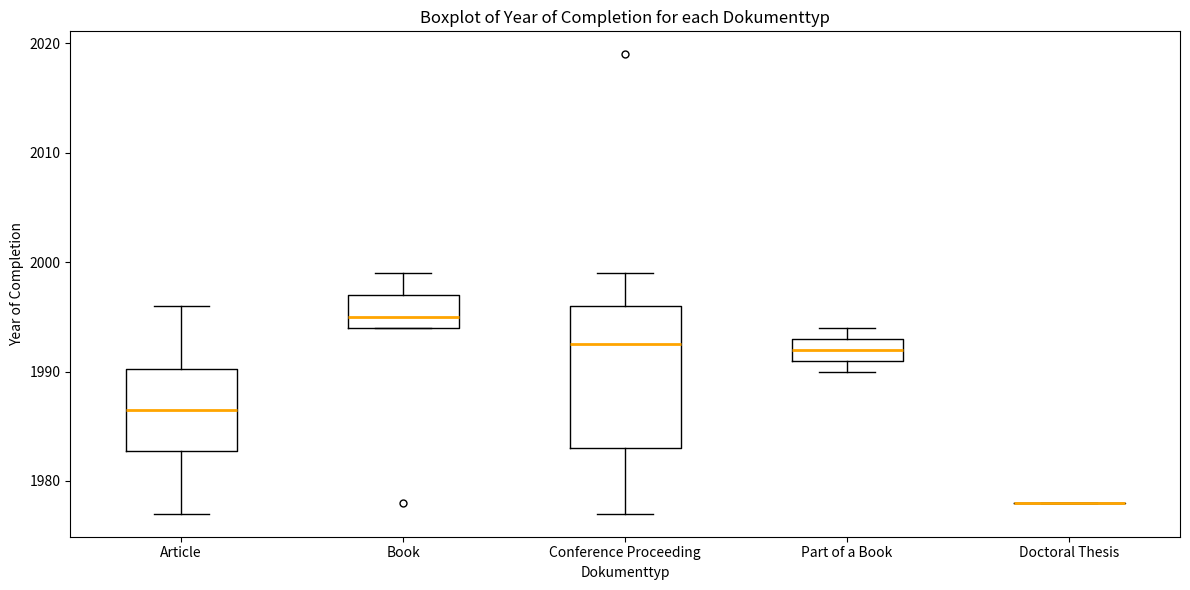

Reading left to right, read every box against the y-axis: the position of its median line, the range the box covers, and the ends of its whiskers. The values are not printed on the chart, so give them approximately, as read against the axis.

Article: median 1987, box 1983 to 1990, whiskers 1977 to 1996
Book: median 1995, box 1994 to 1997, whiskers 1994 to 1999
Conference Proceeding: median 1993, box 1983 to 1996, whiskers 1977 to 1999
Part of a Book: median 1992, box 1991 to 1993, whiskers 1990 to 1994
Doctoral Thesis: box collapsed to a line at 1978, whiskers 1978 to 1978